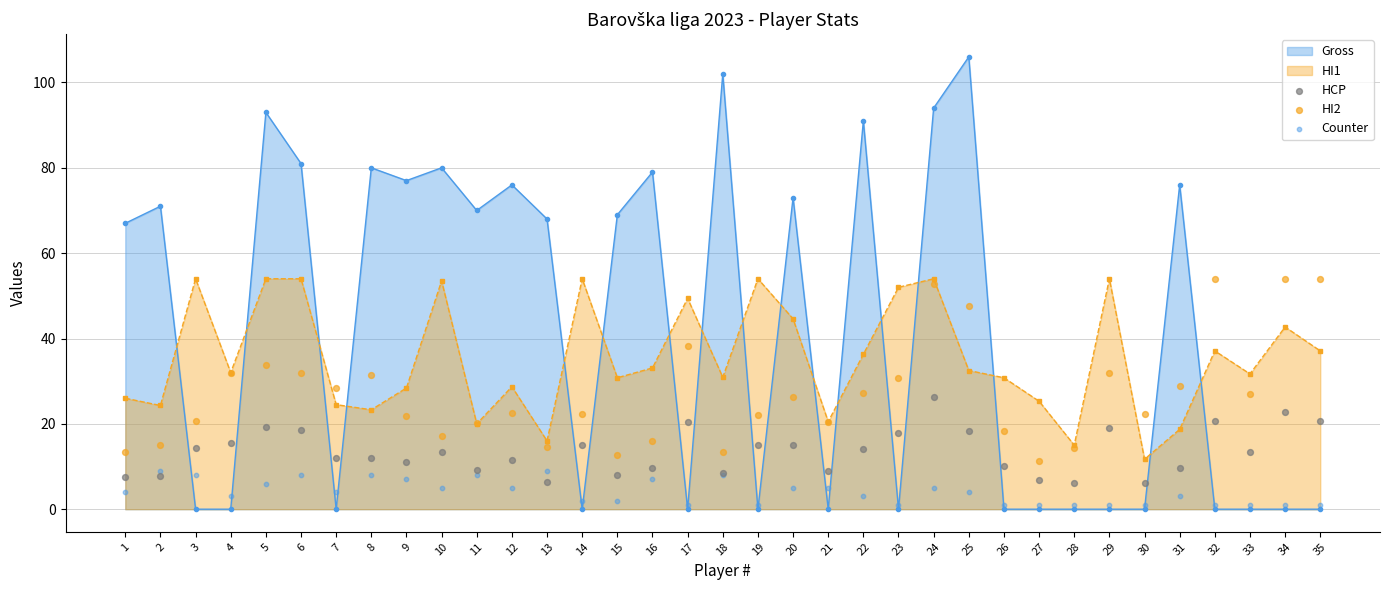

Where is the first local maximum for Gross?

2